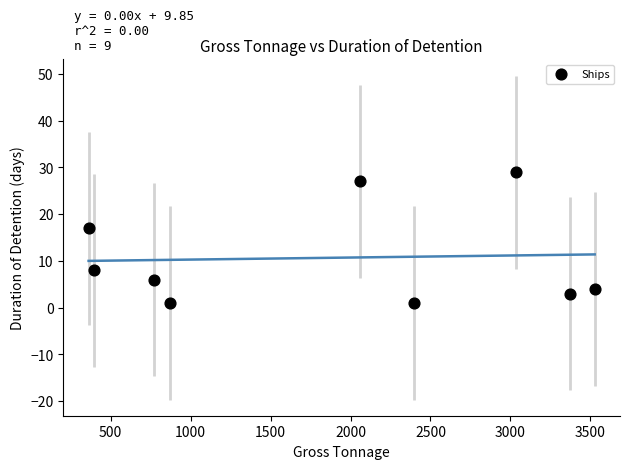

What is the average X value?

1866